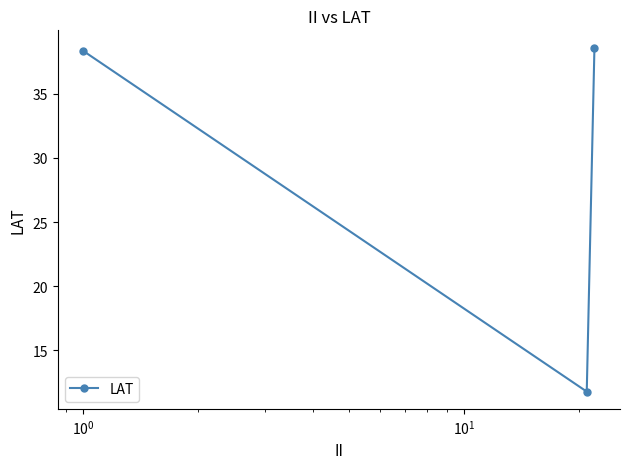

Reading right to left, transcribe all the data shown in this chart.

38.6	11.8	38.3